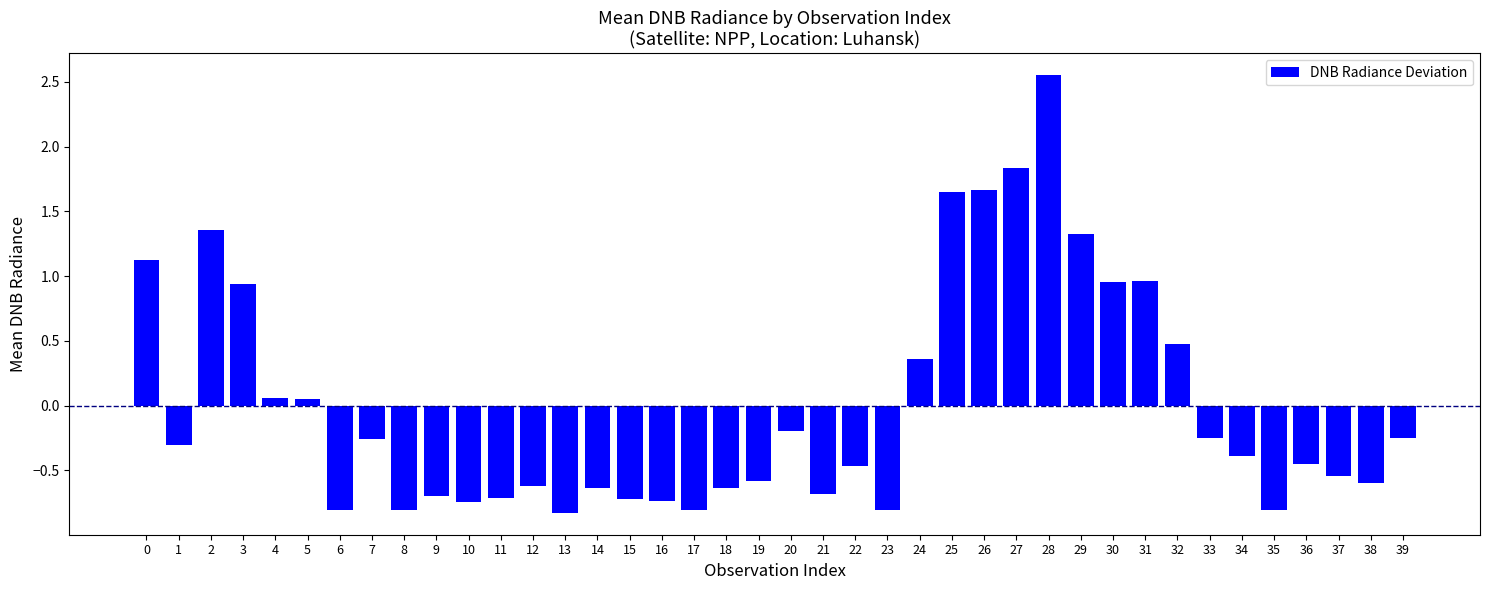

True or false: the data shows 1.3 at 29.

True